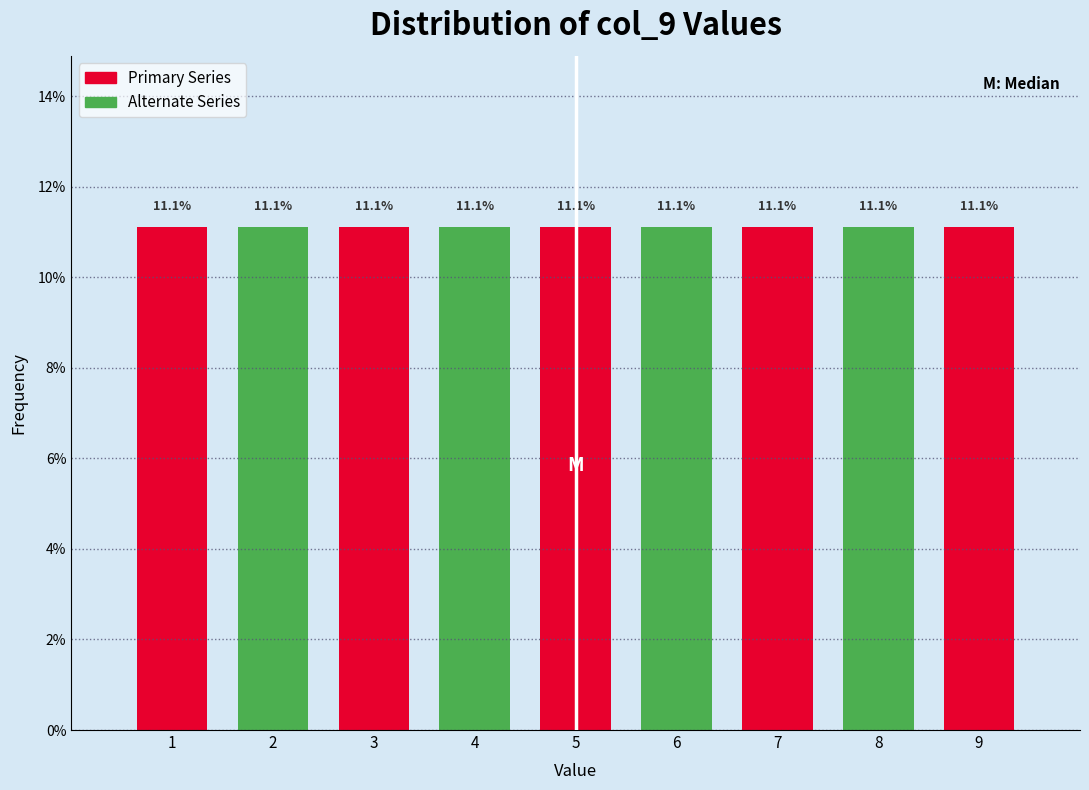

Reading left to right, transcribe this chart: for each bar, give the range it covers on the x-axis and its height.

0.5 to 1.5: 11.1
1.5 to 2.5: 11.1
2.5 to 3.5: 11.1
3.5 to 4.5: 11.1
4.5 to 5.5: 11.1
5.5 to 6.5: 11.1
6.5 to 7.5: 11.1
7.5 to 8.5: 11.1
8.5 to 9.5: 11.1